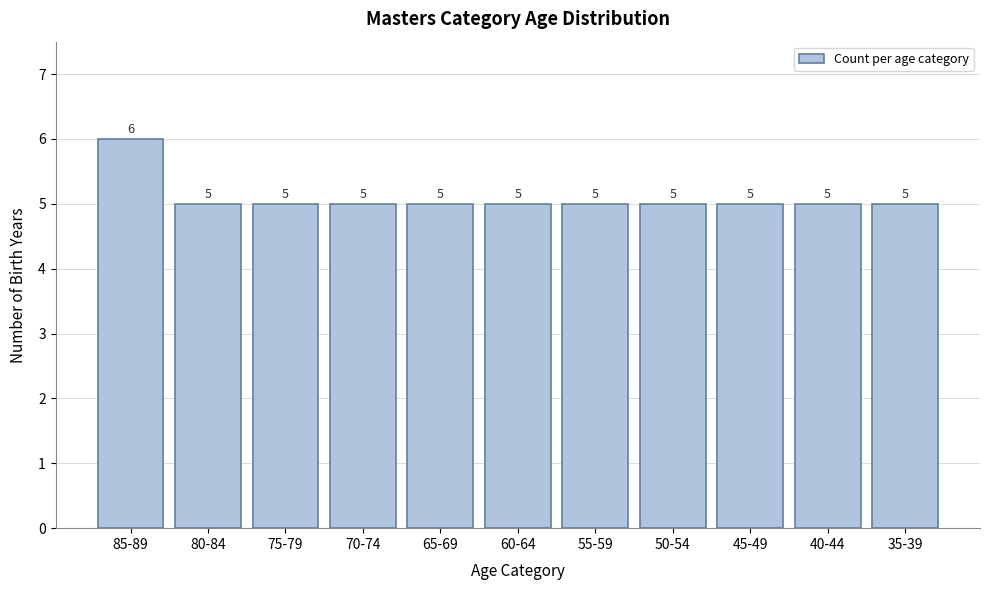

Reading left to right, transcribe all the data shown in this chart.

6	5	5	5	5	5	5	5	5	5	5